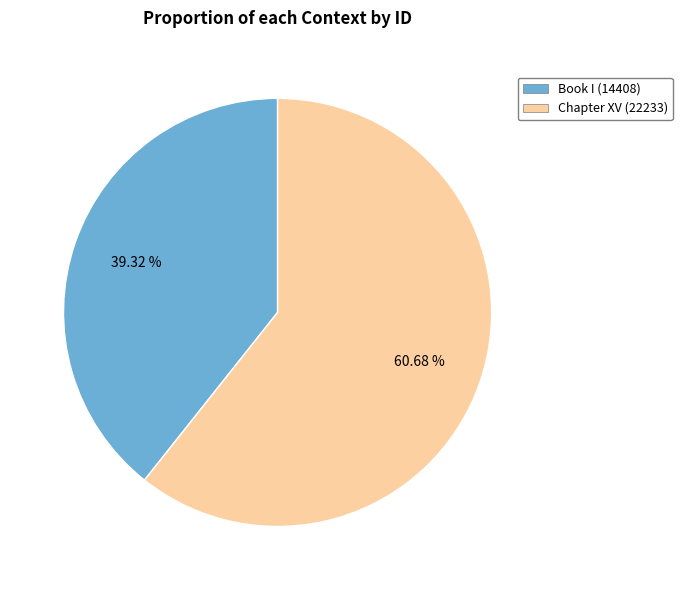

To the nearest percent, what percentage of the pie is Book I?

39%